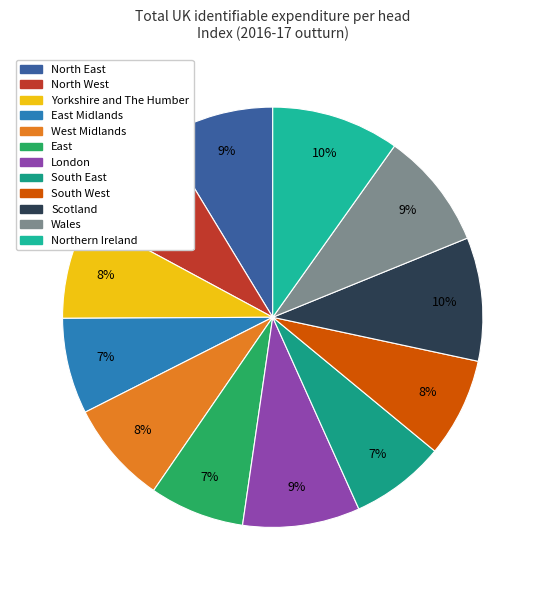

How many segments does this pie chart have?

12